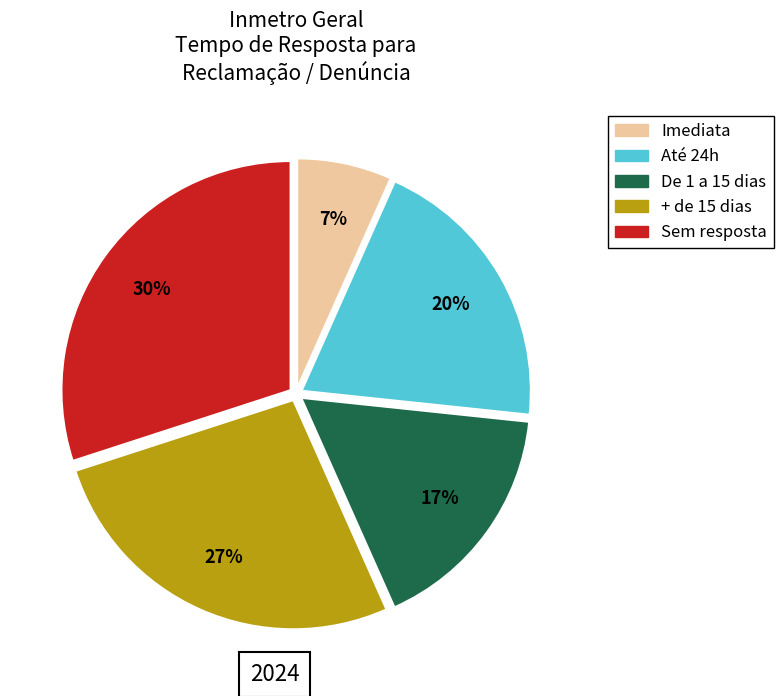

To the nearest percent, what percentage of the pie is Imediata?

7%